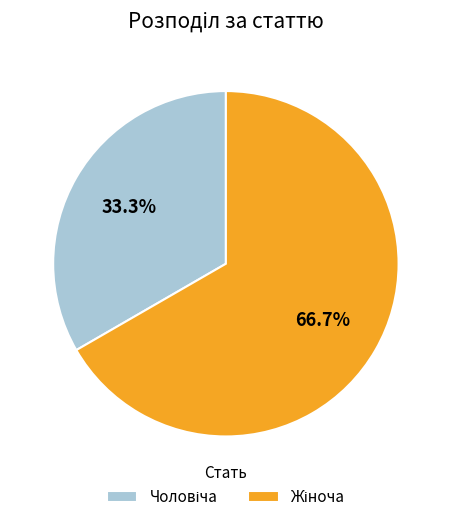

Is there any slice that represents more than half of the pie?

Yes